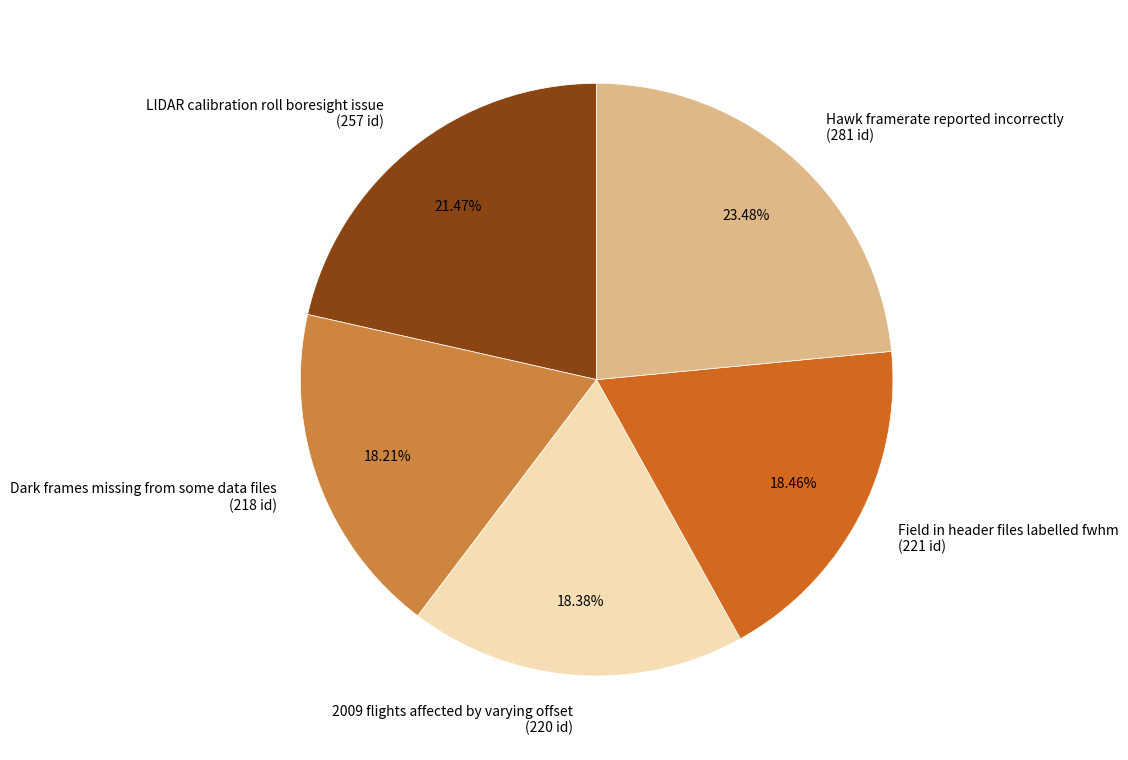

What portion of the pie excludes LIDAR calibration roll boresight issue?

78.5%